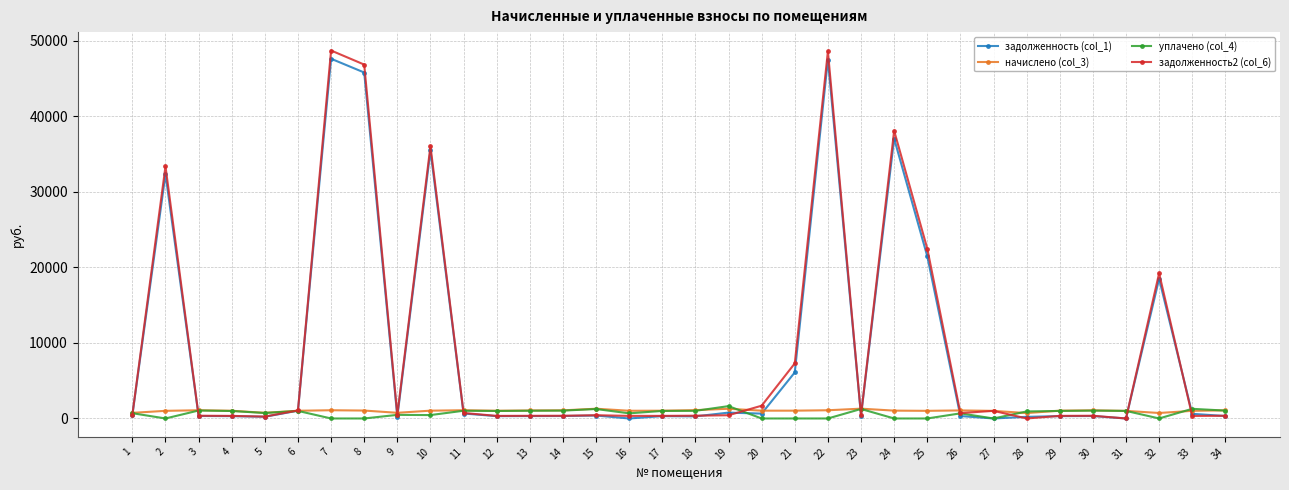

The value of задолженность (col_1) at 31 is 15493.4. True or false?

False